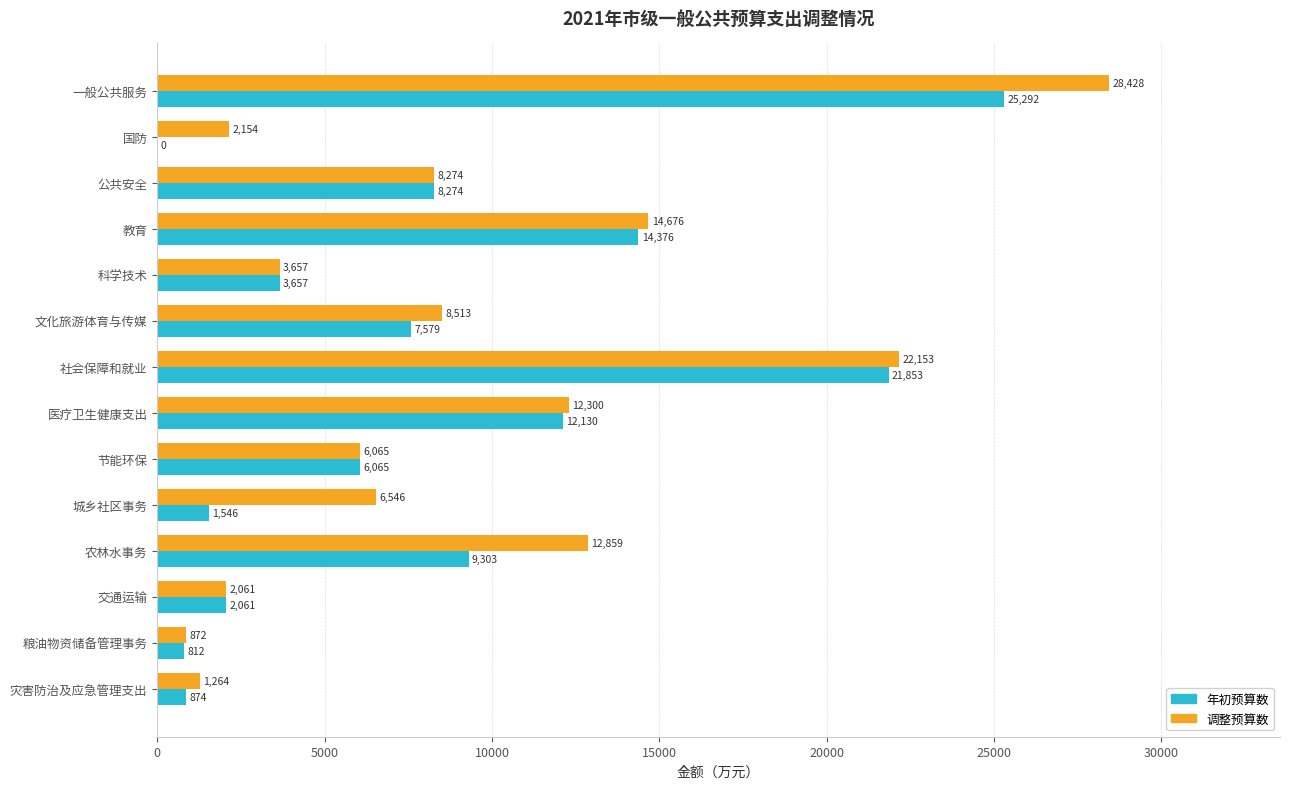

At which label is 年初预算数 closest to 12646?

医疗卫生健康支出